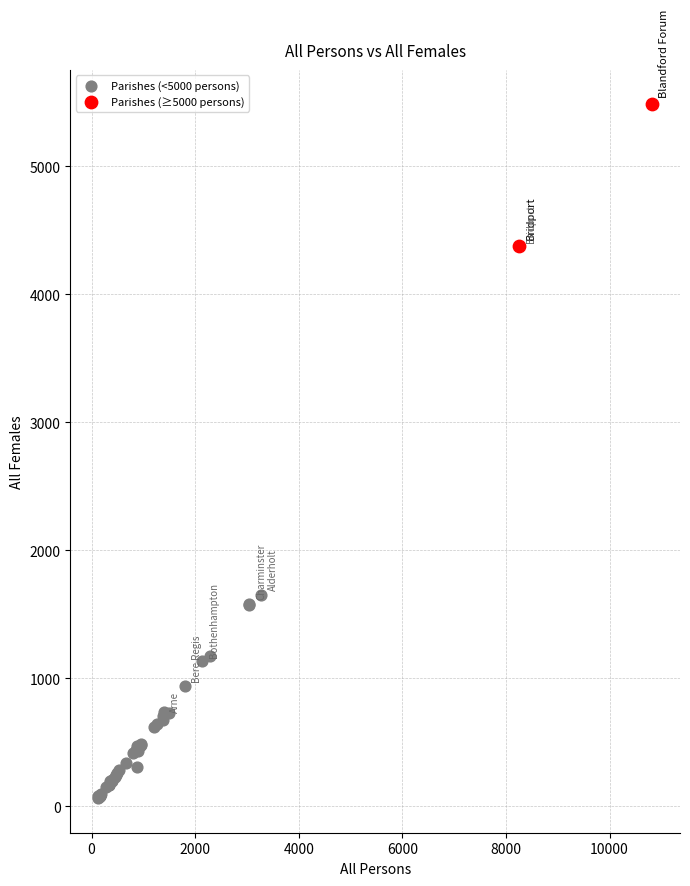

Which series reaches the maximum Y coordinate?

Parishes (≥5000 persons)